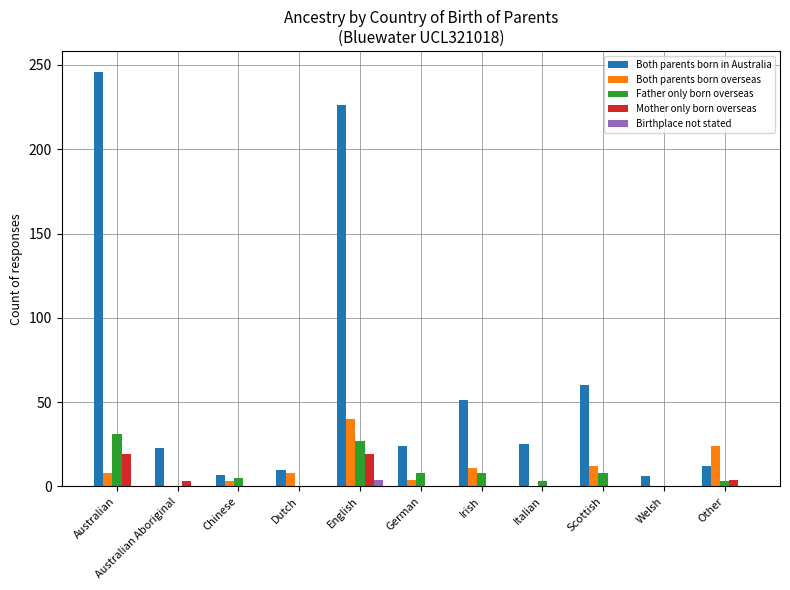

Are the bars grouped side by side (vs. stacked)?

Yes